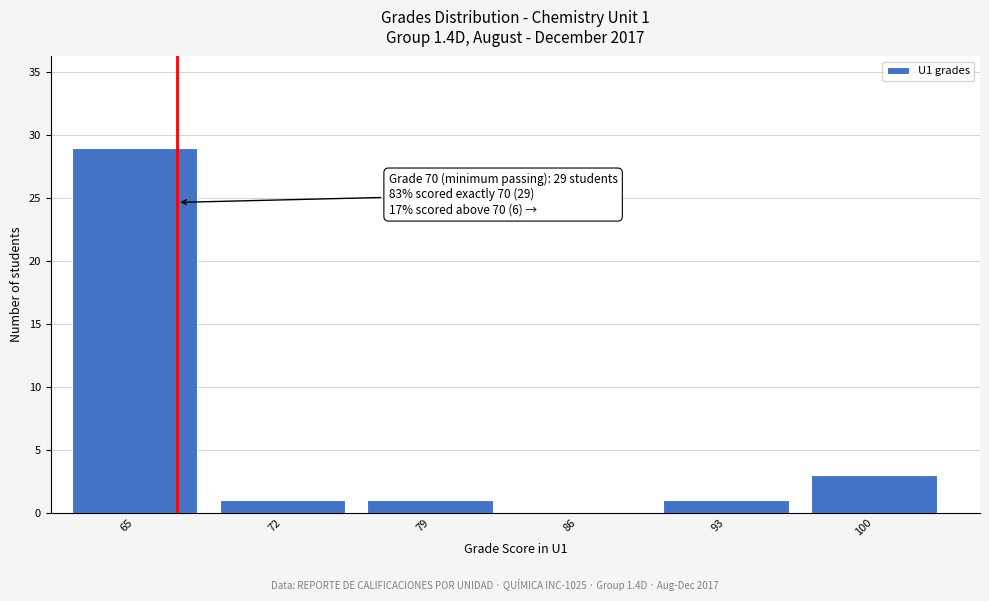

Reading left to right, transcribe all the data shown in this chart.

65=29	72=1	79=1	86=0	93=1	100=3